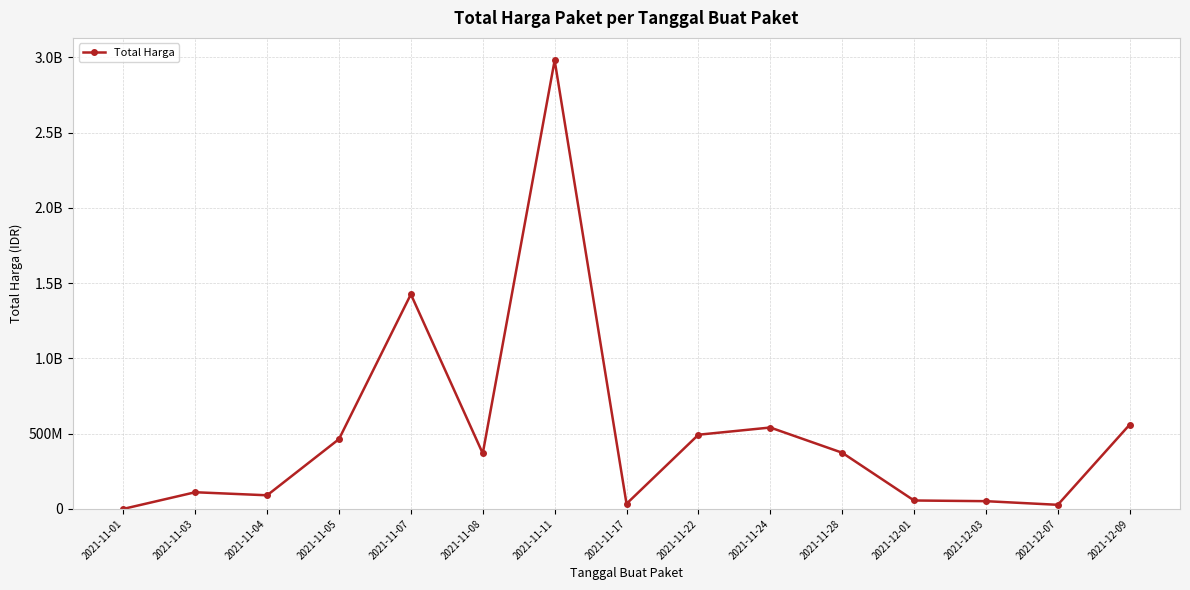

What is the sum of all values?

7577004638